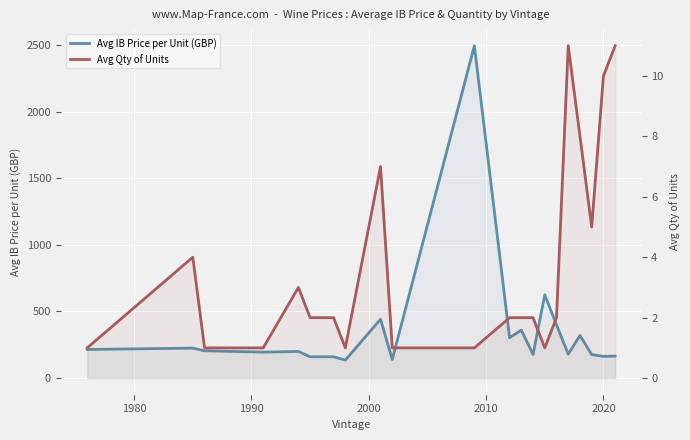

What are all the series names shown in the legend?

Avg IB Price per Unit (GBP), Avg Qty of Units